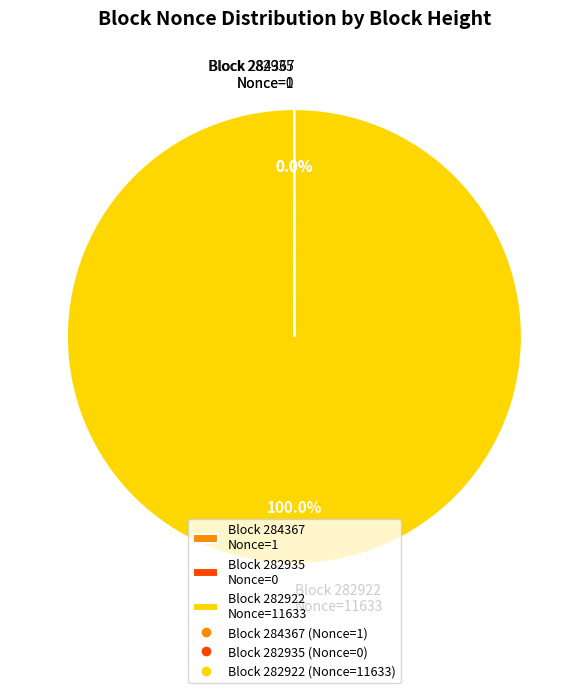

What is the majority slice?

Block 282922 Nonce=11633